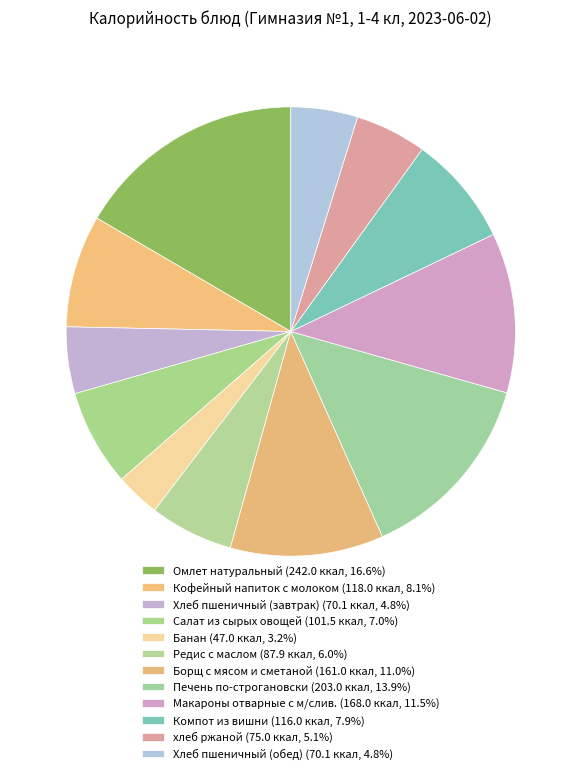

To the nearest percent, what is the difference between the Борщ с мясом и сметаной and Хлеб пшеничный (обед) slice percentages?

6%